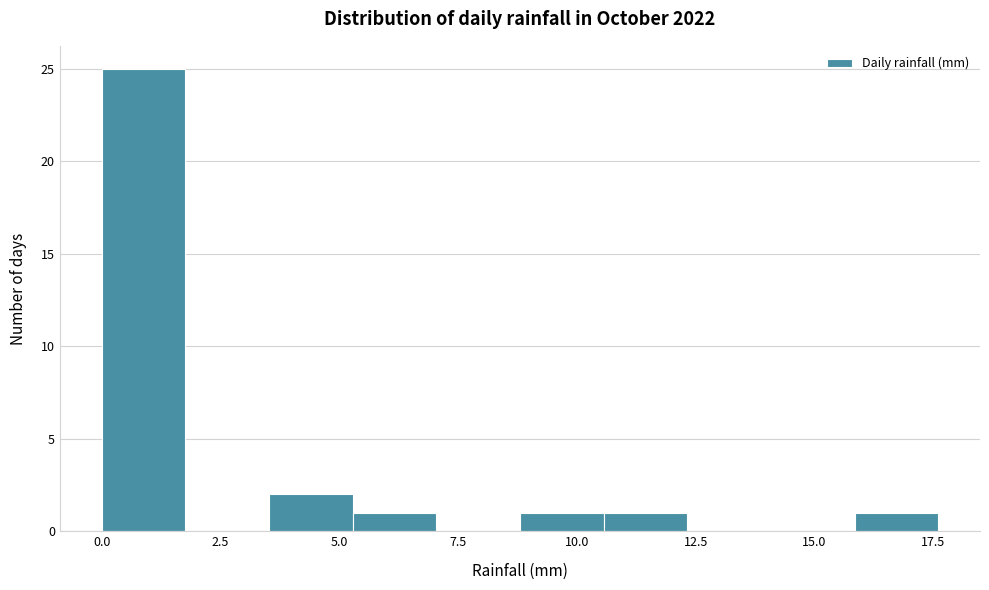

Around what value on the x-axis is the tallest bar? Give the approximate position of its centre, as read against the axis.

1.0